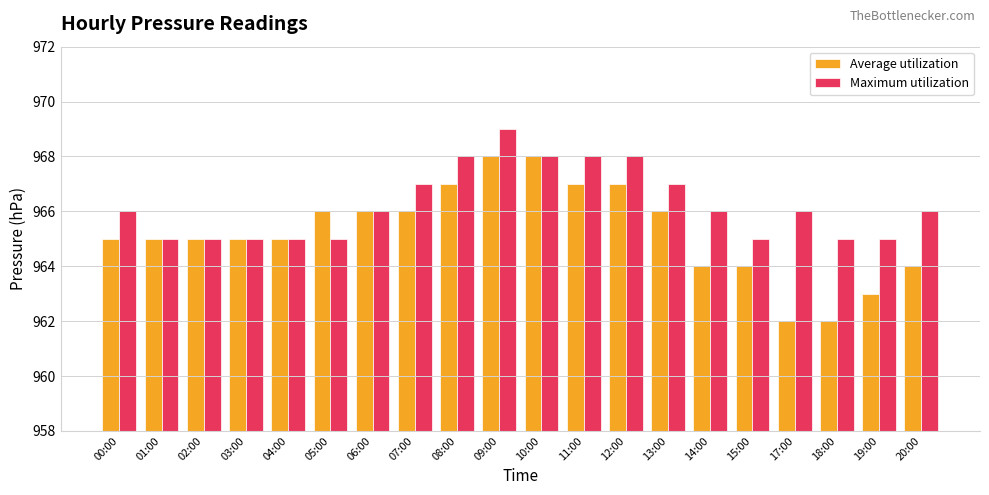

Count the Maximum utilization values in the range 965 to 968.

19